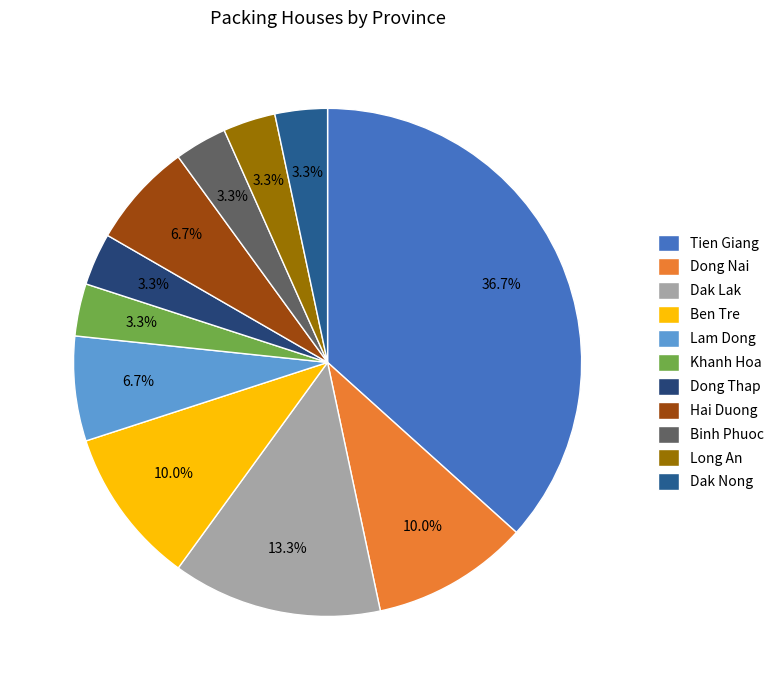

Does Binh Phuoc account for over 50% of the chart?

No